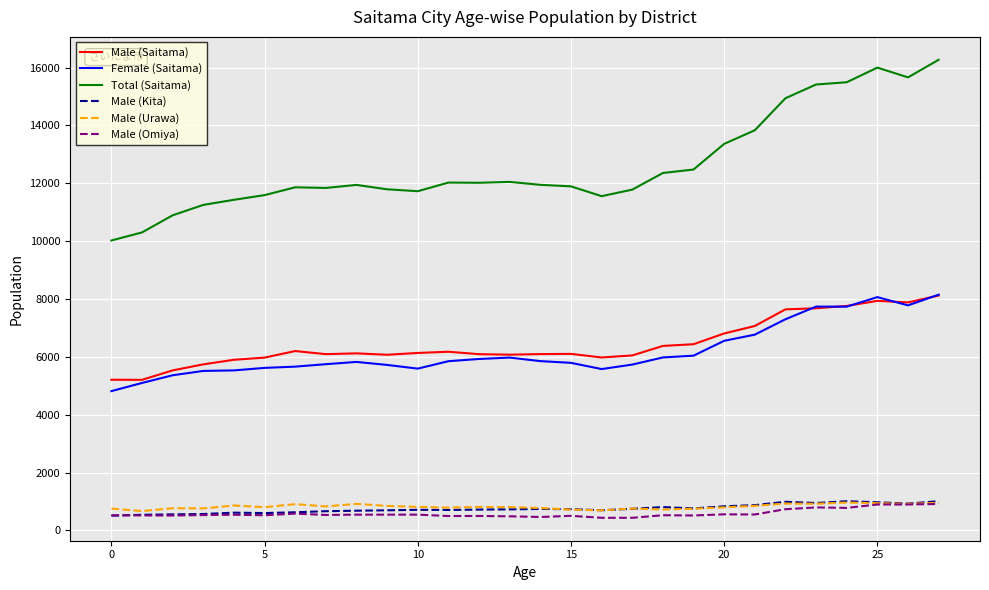

What is the maximum value shown in the chart?

16267